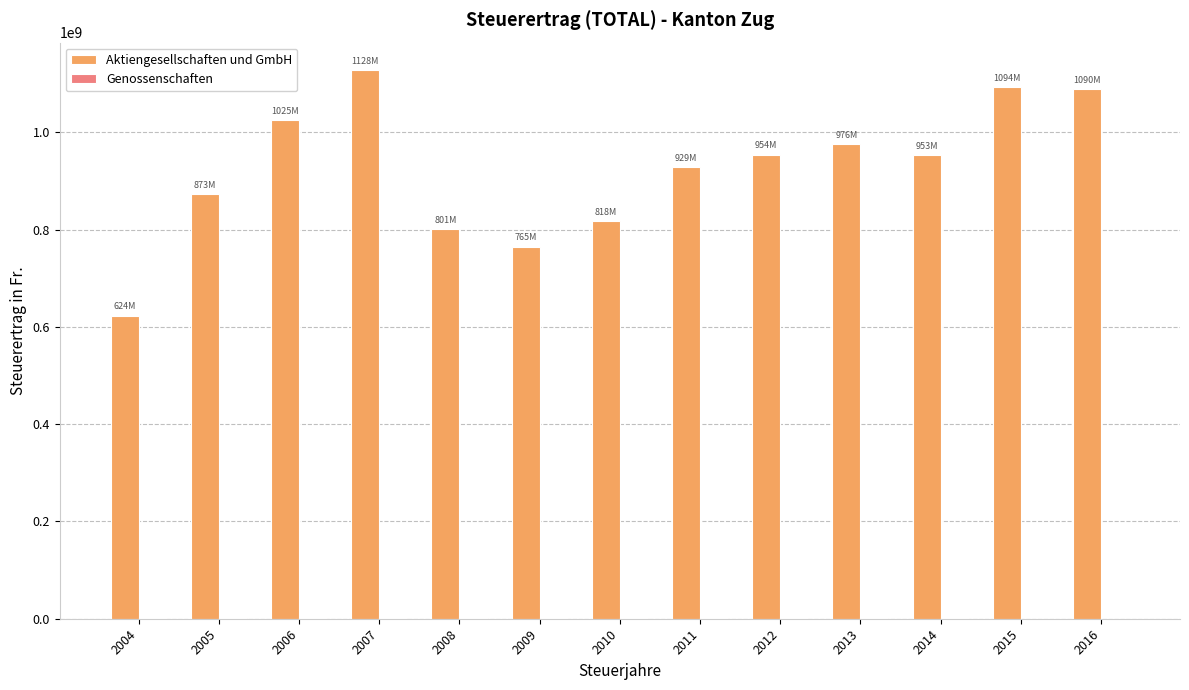

Which series has the largest total across all categories?

Aktiengesellschaften und GmbH